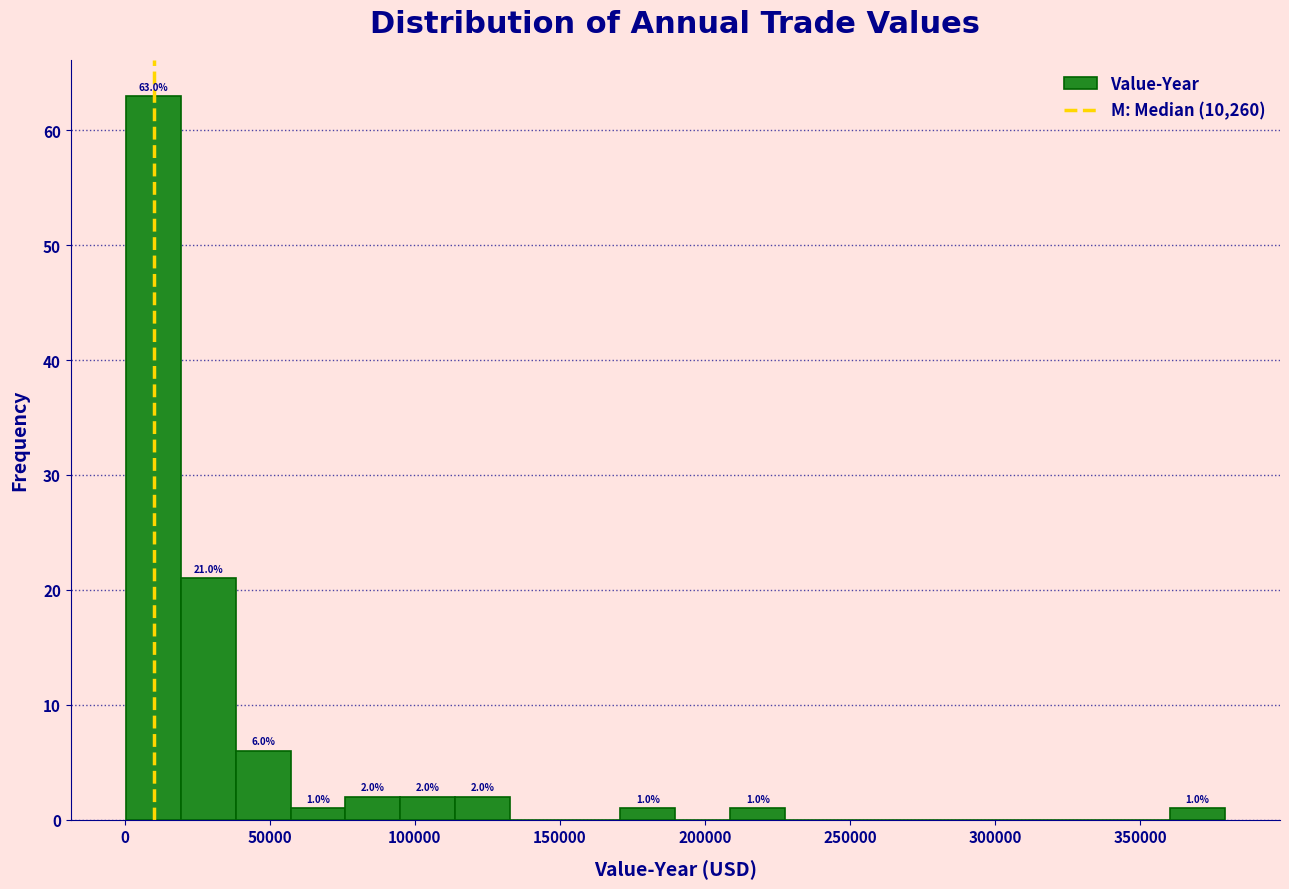

Around what value on the x-axis is the tallest bar? Give the approximate position of its centre, as read against the axis.

10000